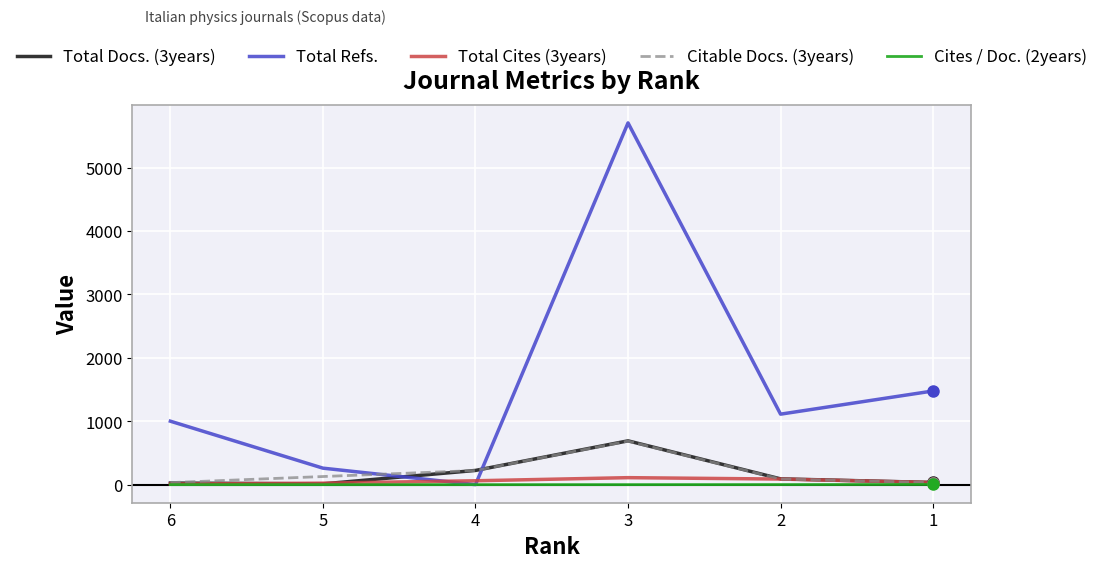

The value of Citable Docs. (3years) at 4 is 223. True or false?

True